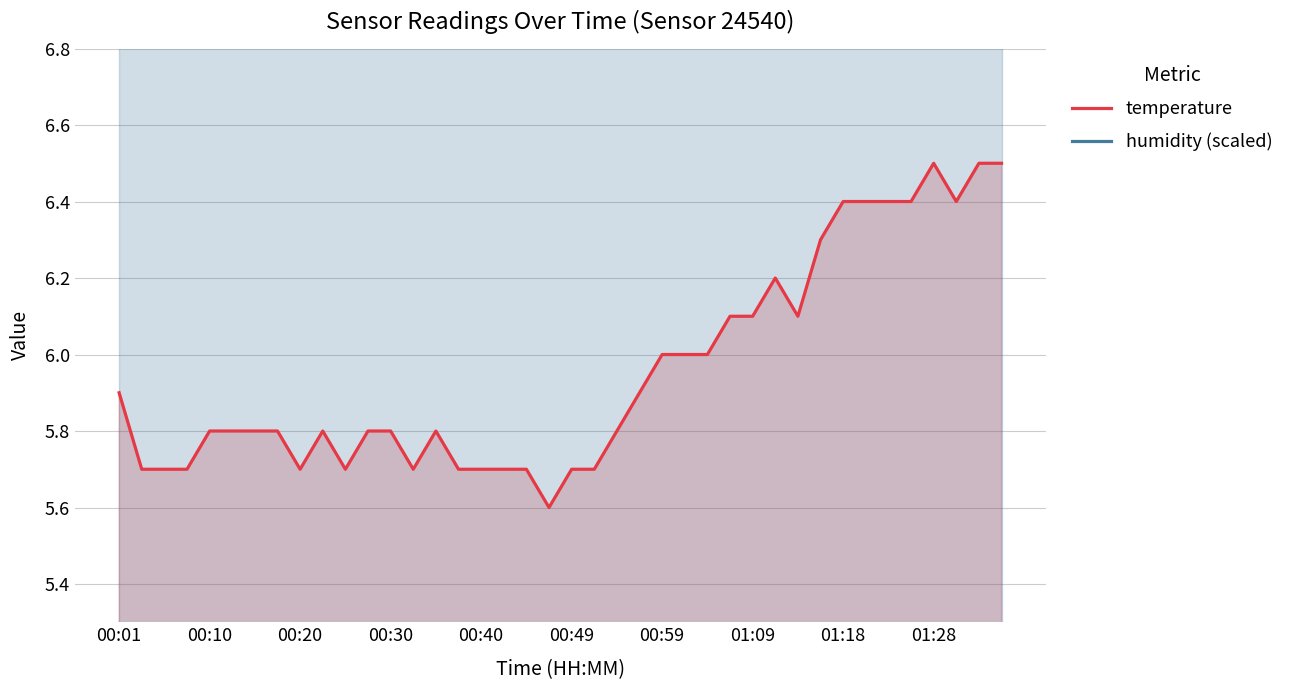

Reading left to right, transcribe all the data shown in this chart.

temperature: 5.9	5.7	5.7	5.7	5.8	5.8	5.8	5.8	5.7	5.8	5.7	5.8	5.8	5.7	5.8	5.7	5.7	5.7	5.7	5.6	5.7	5.7	5.8	5.9	6.0	6.0	6.0	6.1	6.1	6.2	6.1	6.3	6.4	6.4	6.4	6.4	6.5	6.4	6.5	6.5
humidity (scaled): 10.9	10.9	10.9	10.9	10.9	10.9	10.9	10.9	10.9	10.9	10.9	10.9	10.9	10.9	10.9	10.9	10.9	10.9	10.9	10.9	10.9	10.9	10.9	10.9	10.9	10.9	10.9	10.9	10.9	10.9	10.9	10.9	10.9	10.9	10.9	10.9	10.9	10.9	10.9	10.9